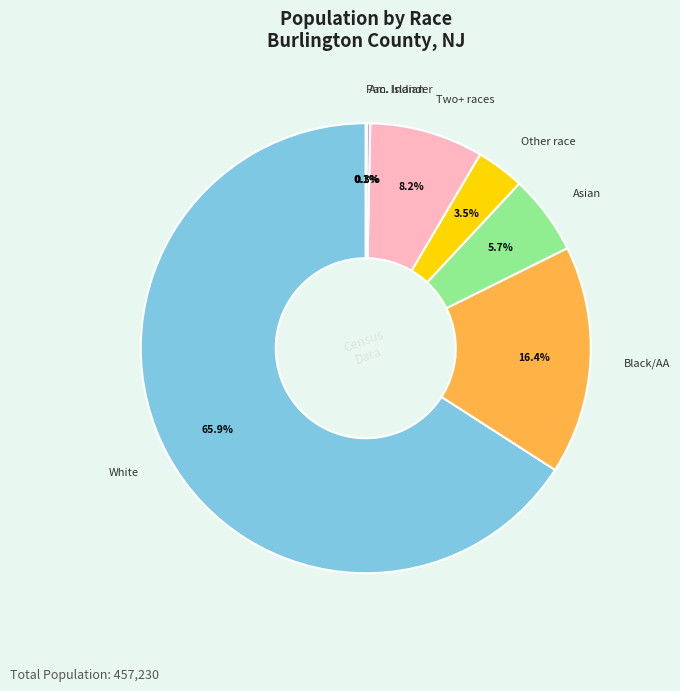

Is there any slice that represents more than half of the pie?

Yes